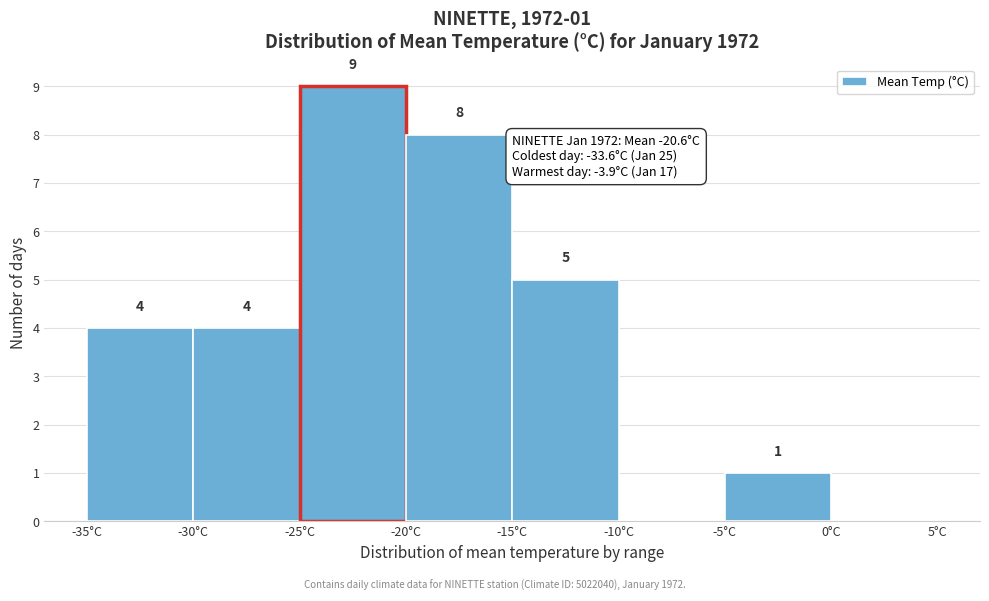

Over which range of the x-axis is the bar tallest?

-25 to -20